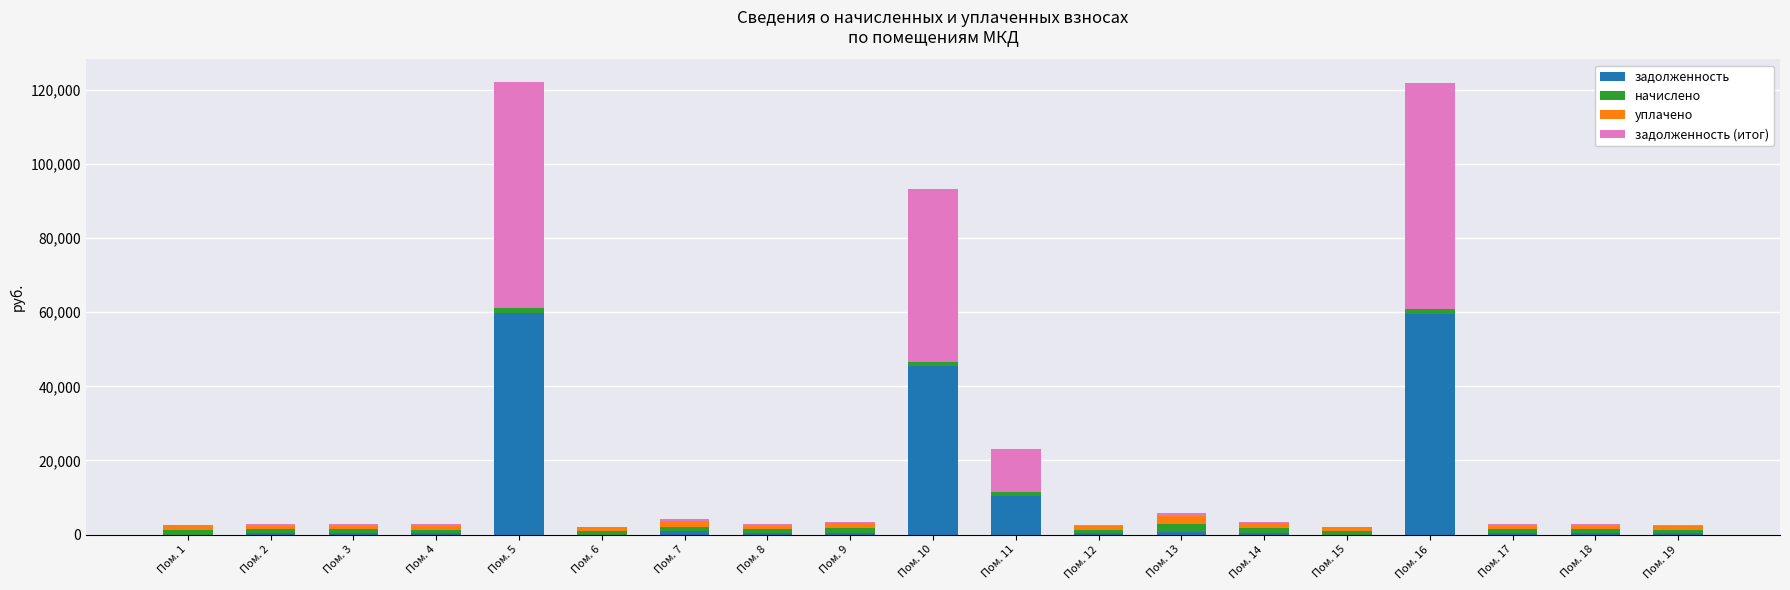

Where is задолженность nearest to the value 29859?

Пом. 10